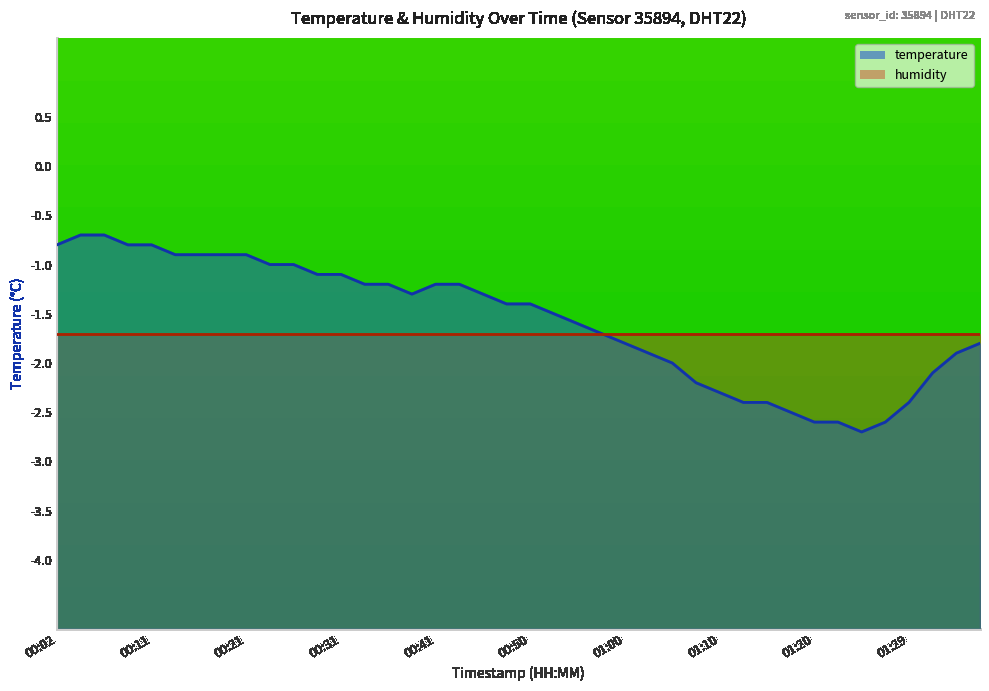

What is the average value?

-1.6